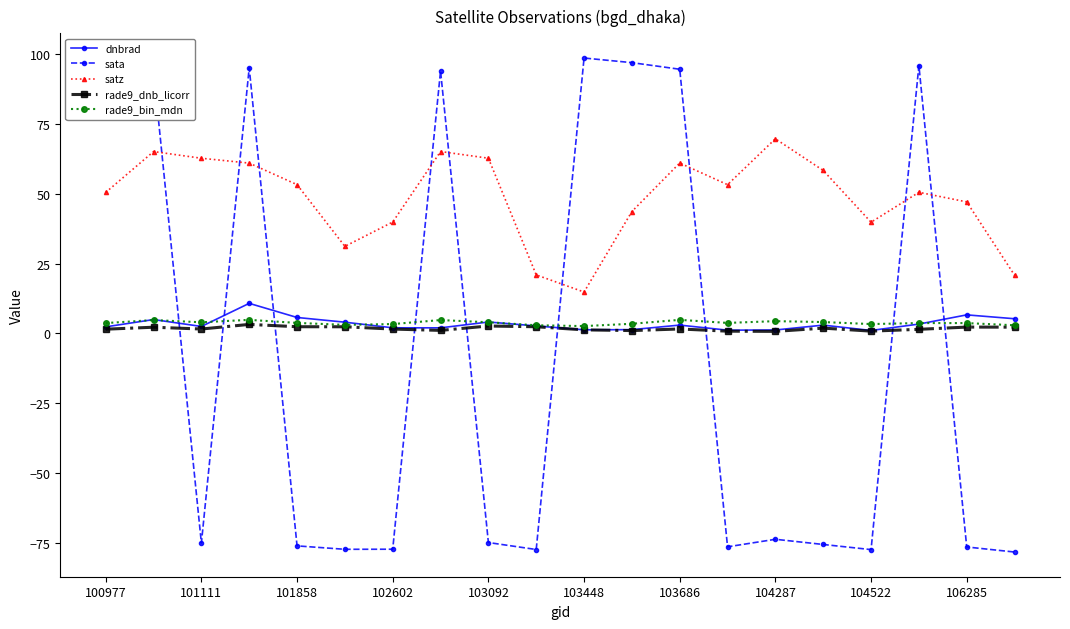

Which series has the largest range (max minus min)?

sata